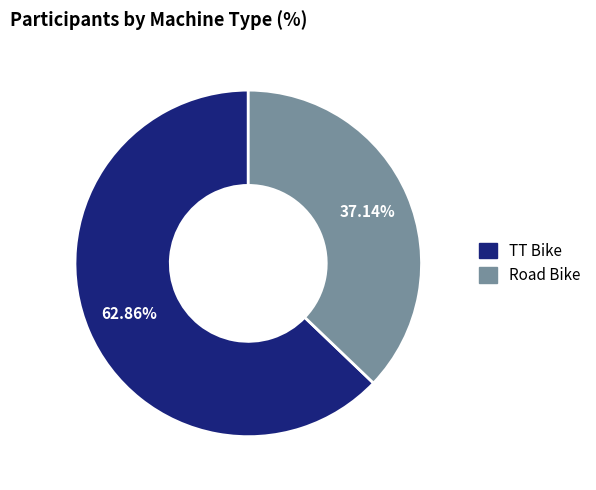

What percentage is the TT Bike slice, to the nearest percent?

63%